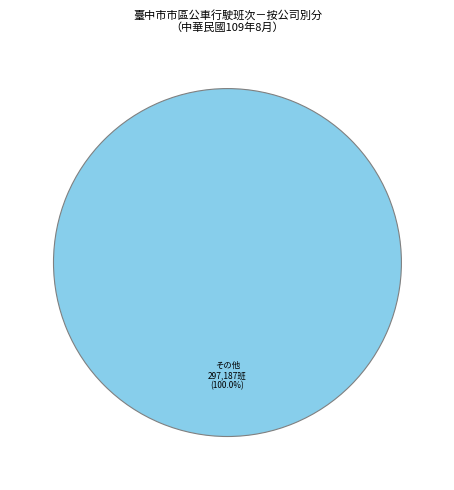

Which category accounts for the majority?

その他